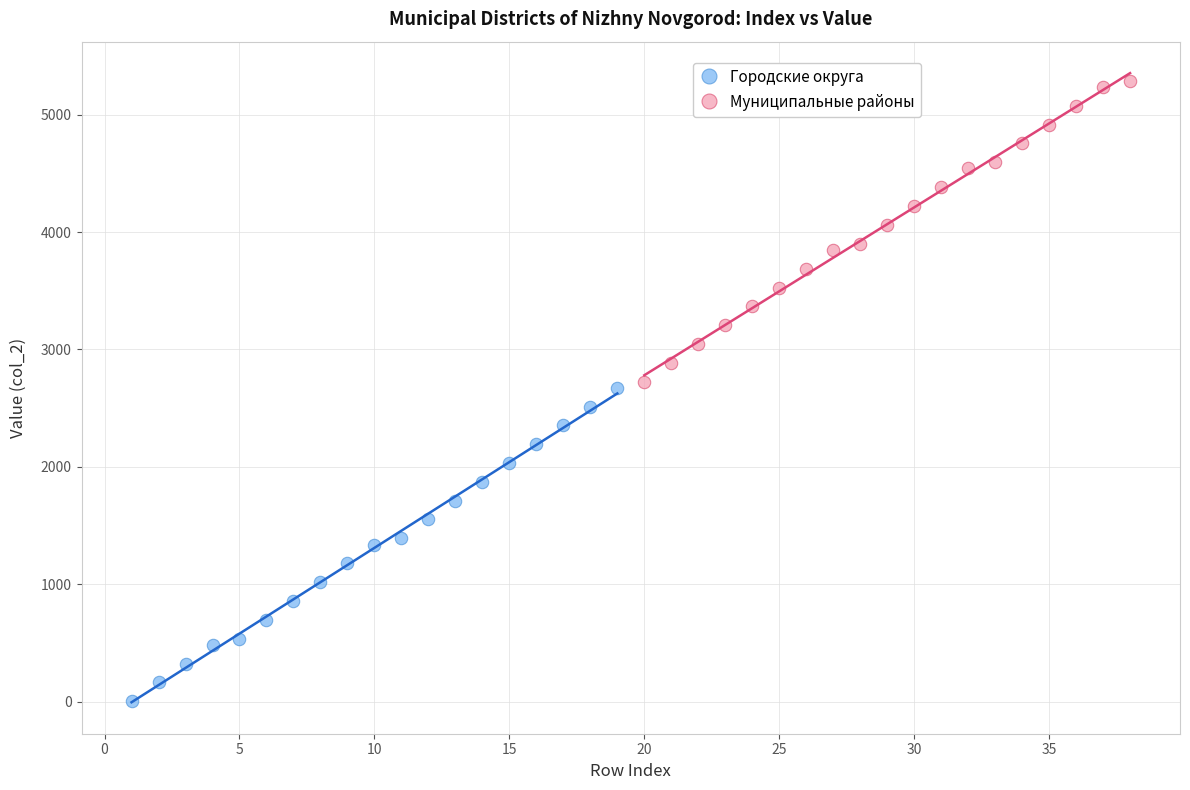

Which series contains the highest Y value?

Муниципальные районы